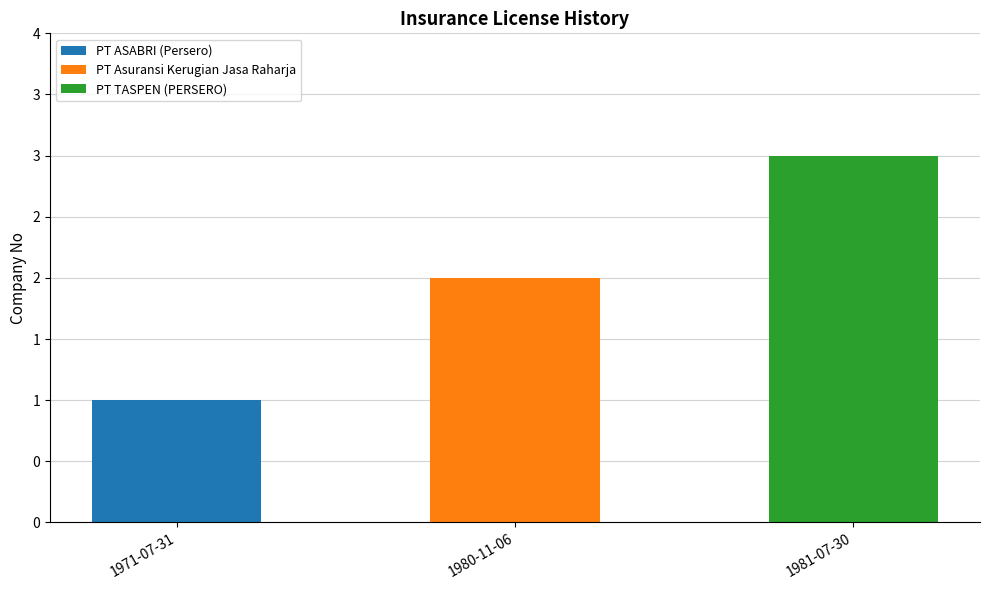

Are the bars grouped side by side (vs. stacked)?

No